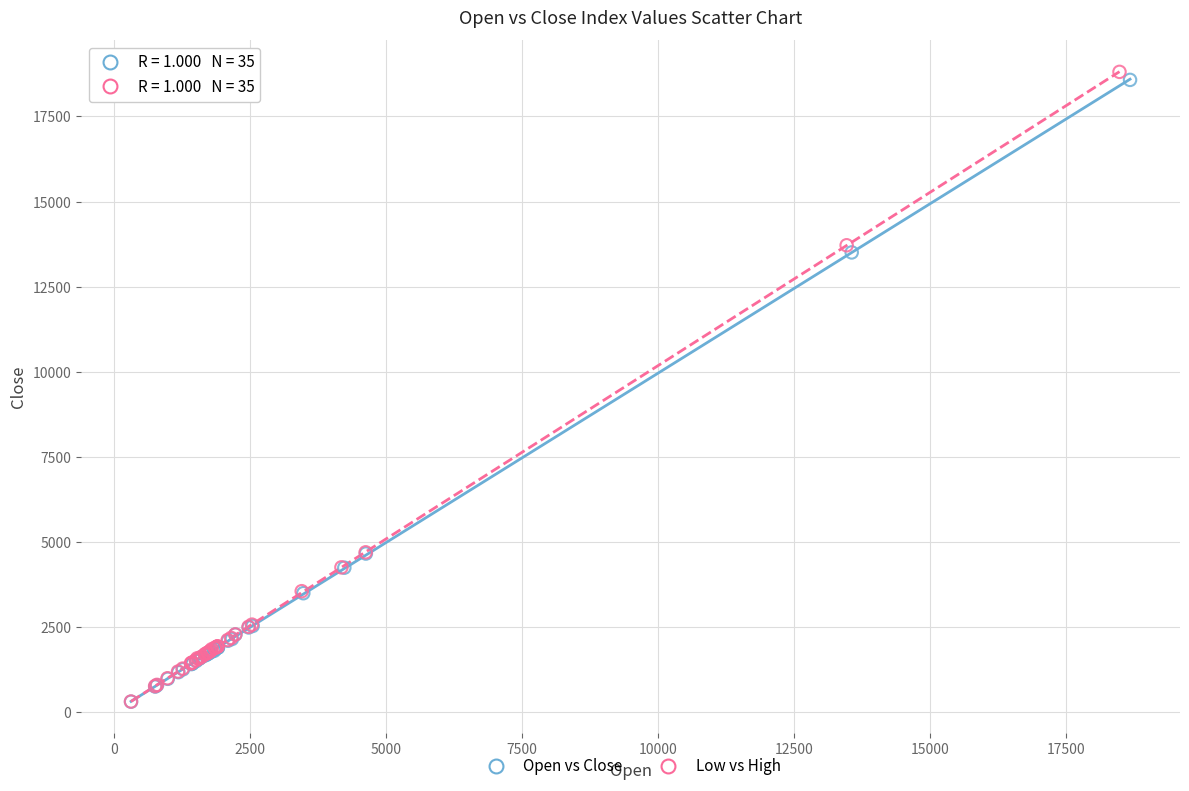

Which series has the largest Y range (max minus min)?

Low vs High